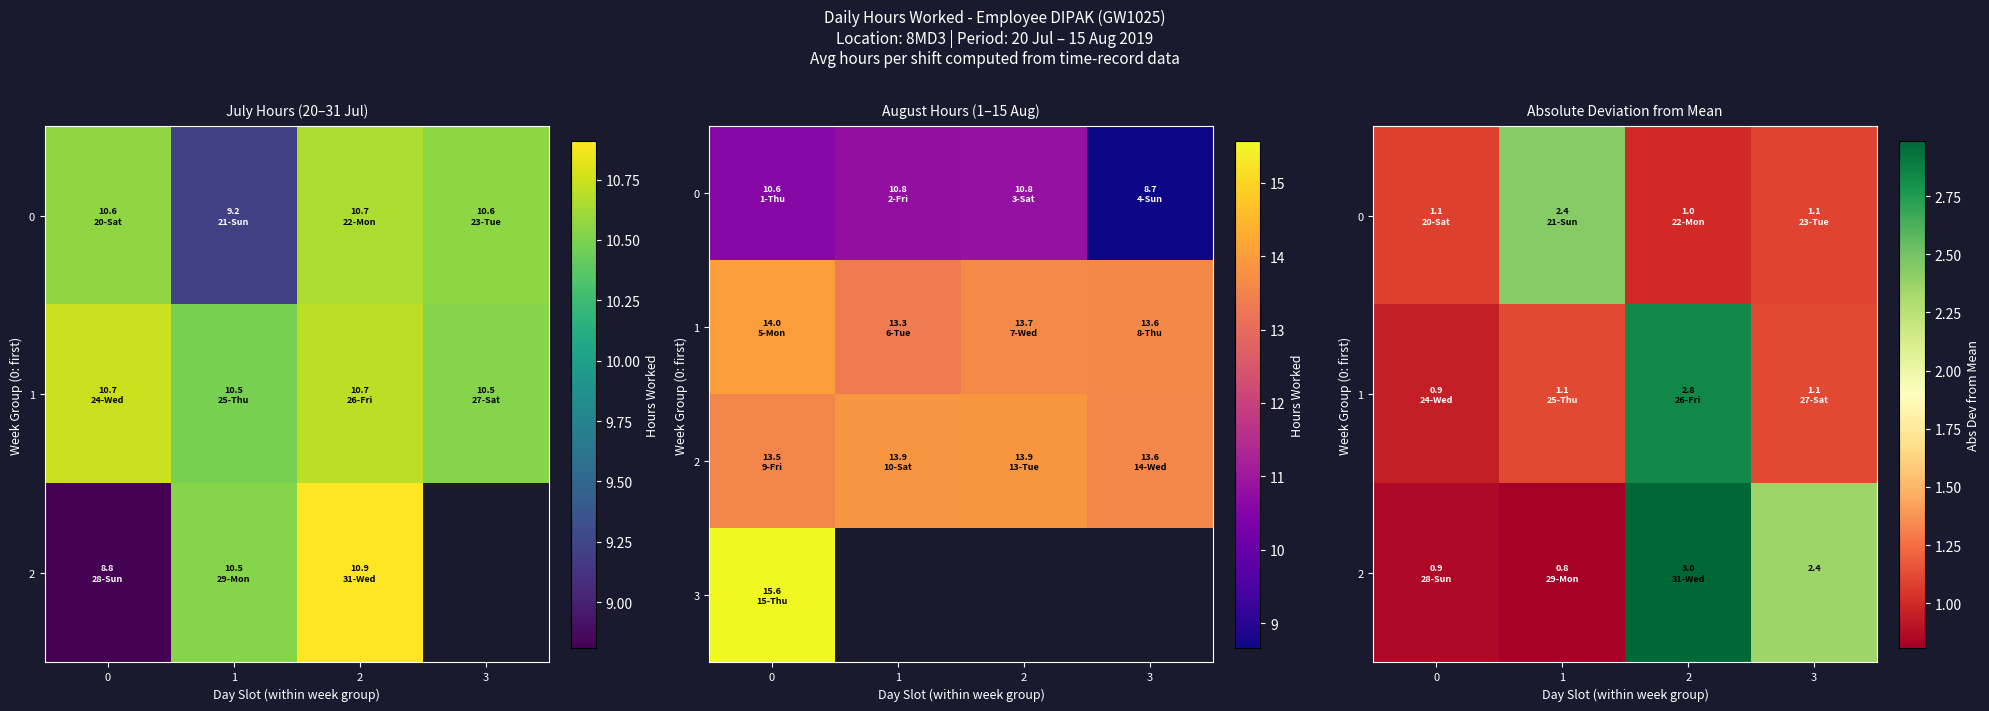

Which category has the highest value in the 2 series?

2